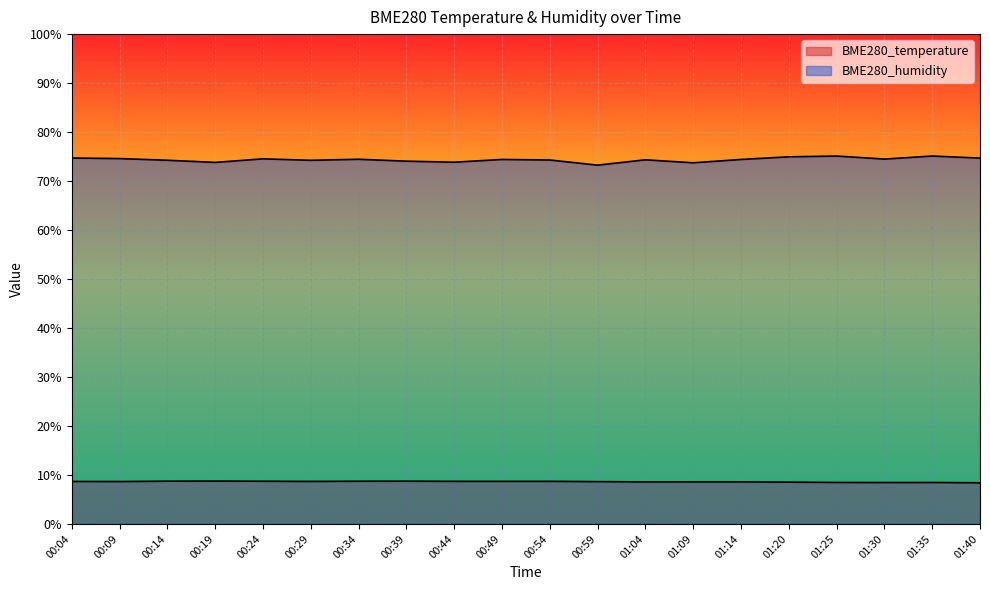

True or false: BME280_humidity and BME280_temperature intersect in this chart.

False